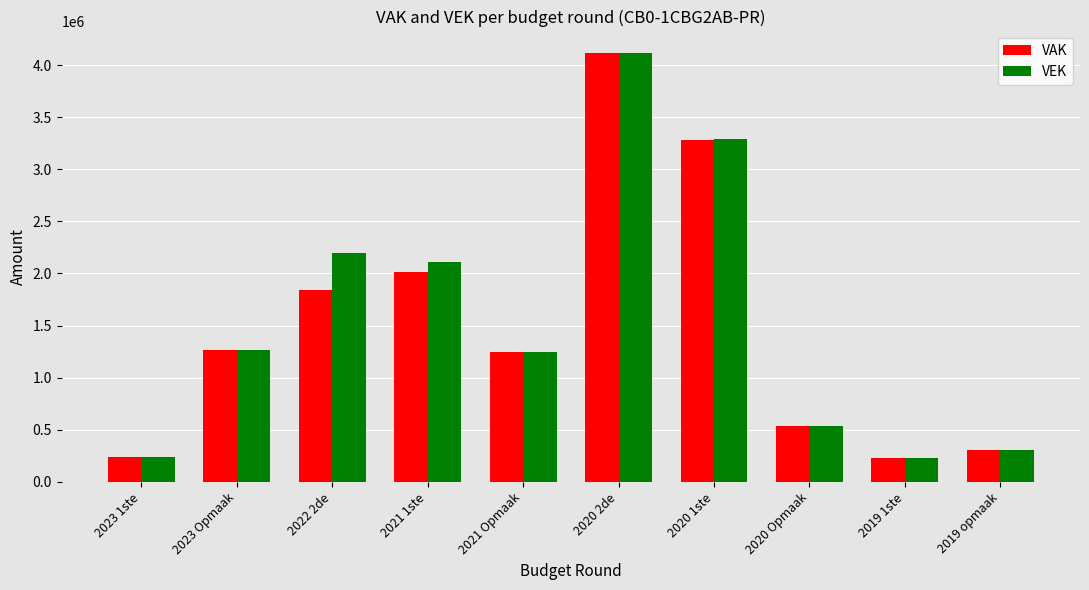

How many groups of bars are there?

10